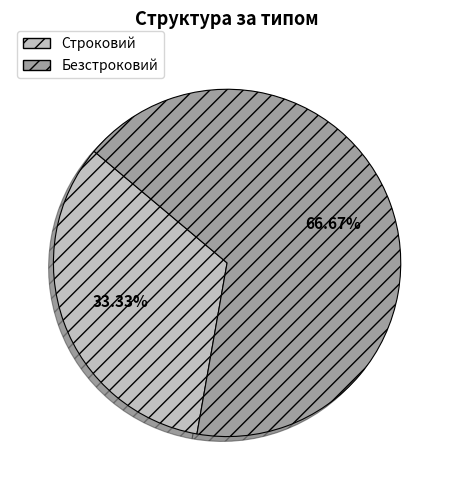

What percentage do Строковий and Безстроковий together represent?

100.0%